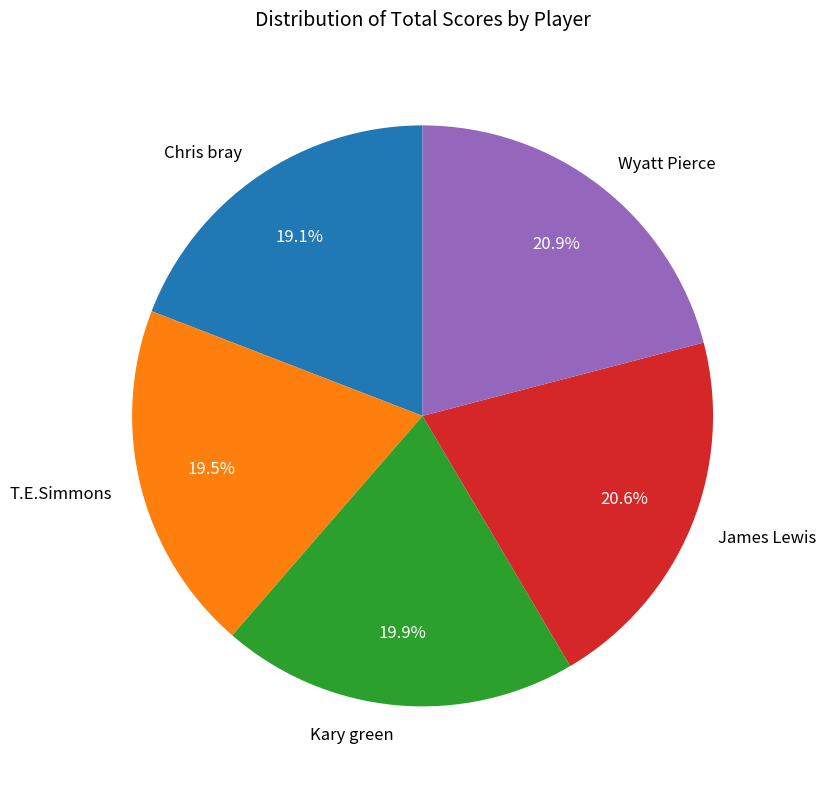

What is the ratio of the value at T.E.Simmons to the value at James Lewis?

0.9